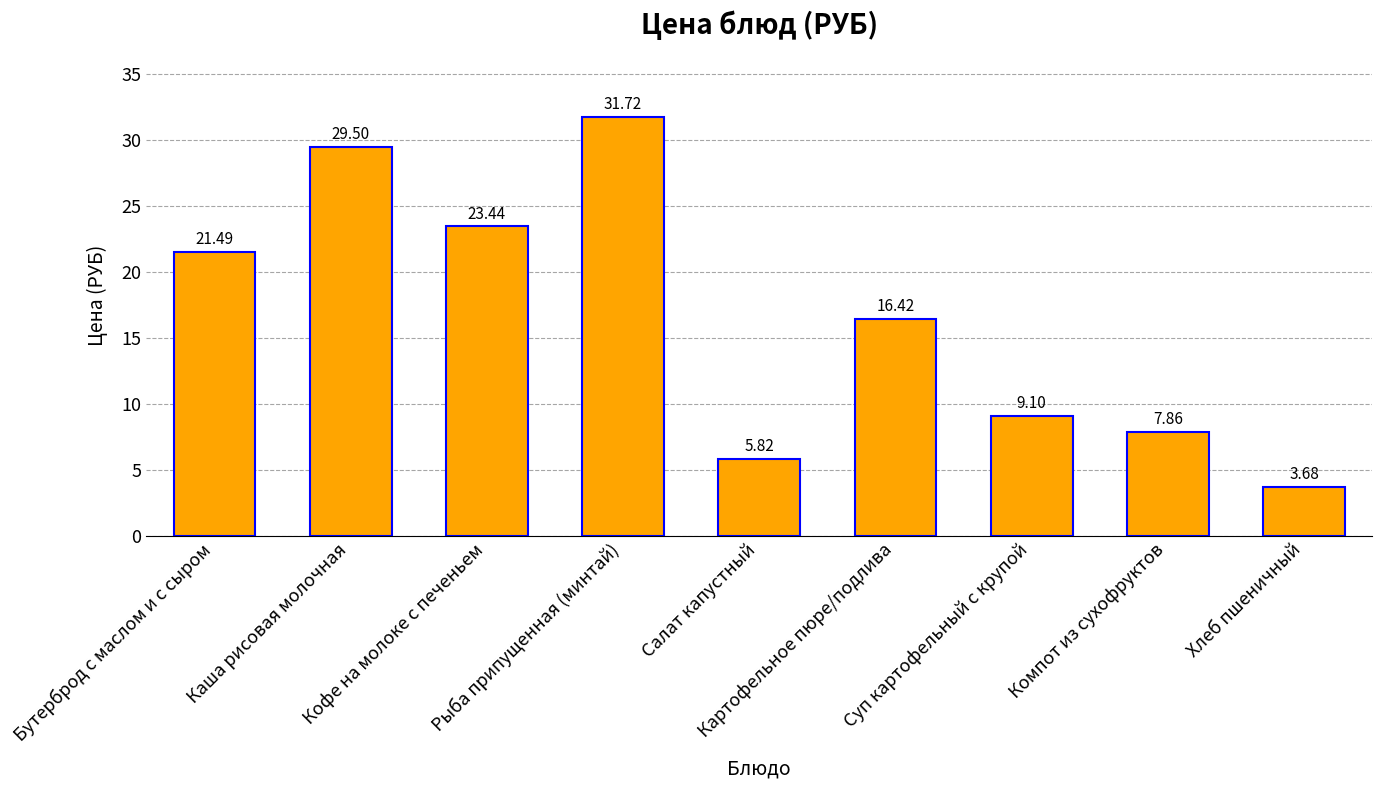

What is the average value?

16.6